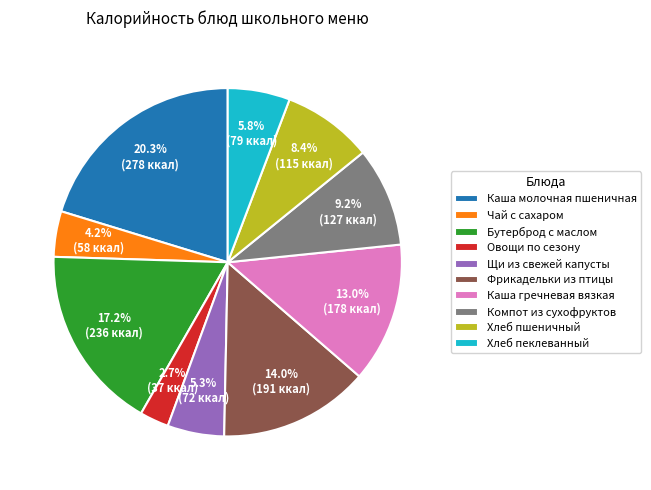

What portion of the pie excludes Хлеб пеклеванный?

94.2%